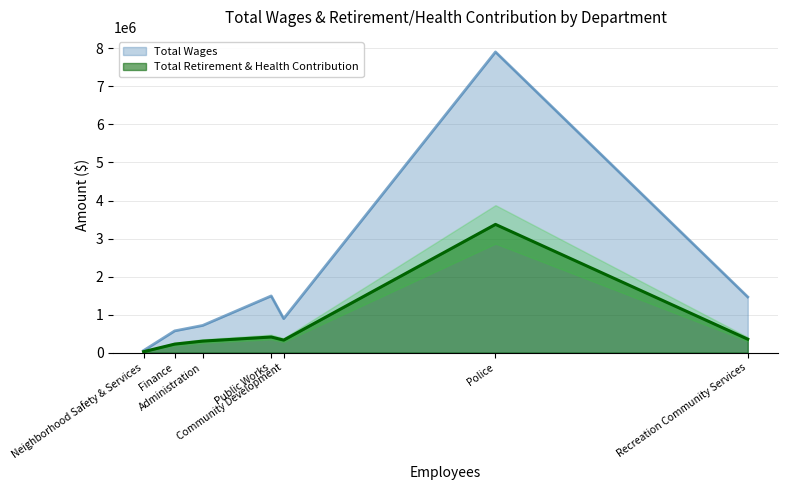

The Total Wages series shows 358222 at Finance. True or false?

False